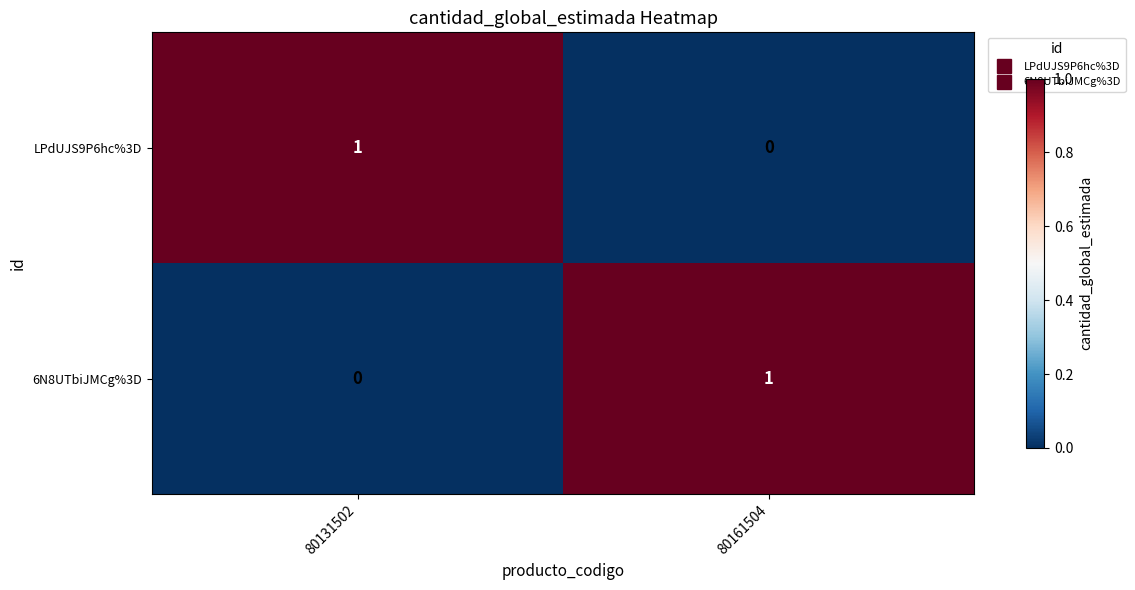

The 6N8UTbiJMCg%3D series shows -1 at 80131502. True or false?

False